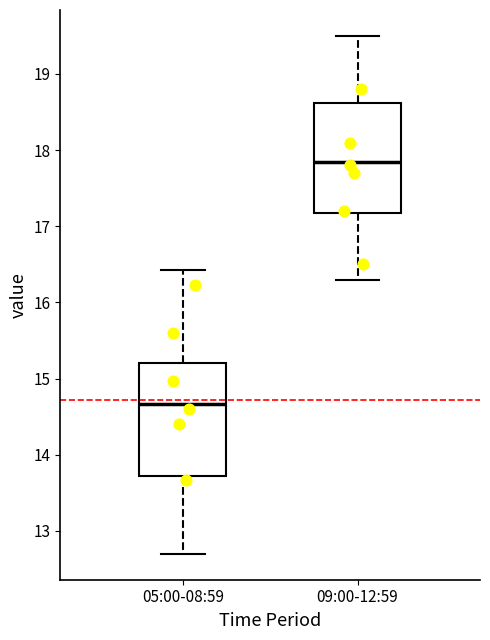

Reading left to right, transcribe this box plot: for each box, give where its median line is, the range the box spans, and where its two whiskers end, as read against the y-axis. The values are not printed on the chart, so give them approximately, as read against the axis.

05:00-08:59: median 14.7, box 13.7 to 15.2, whiskers 12.7 to 16.4
09:00-12:59: median 17.9, box 17.2 to 18.6, whiskers 16.3 to 19.5